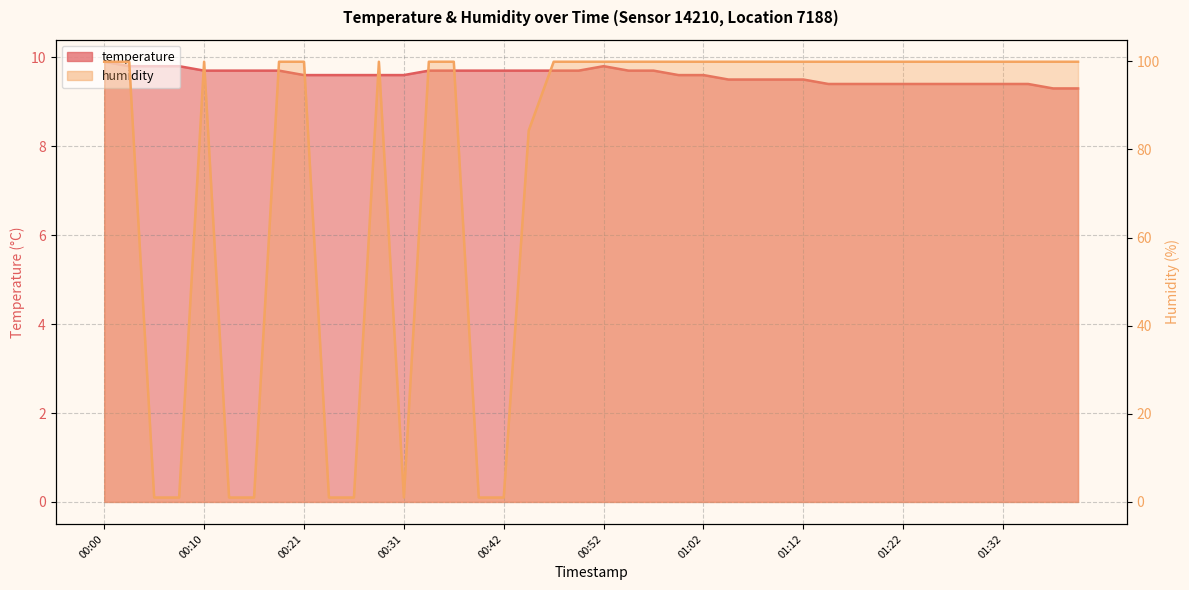

The humidity series shows 28.9 at 00:21. True or false?

False